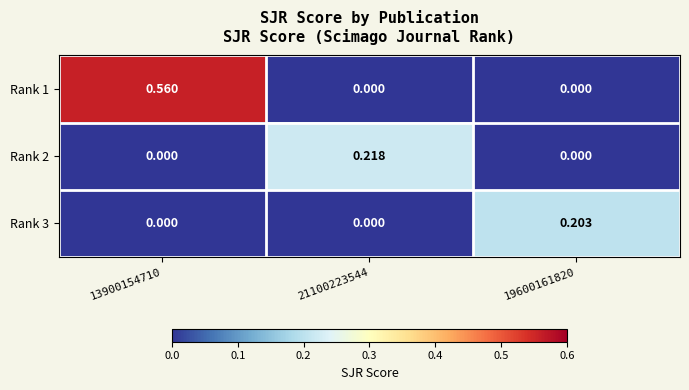

Is the value of Rank 2 at 19600161820 greater than the value of Rank 1 at 13900154710?

No